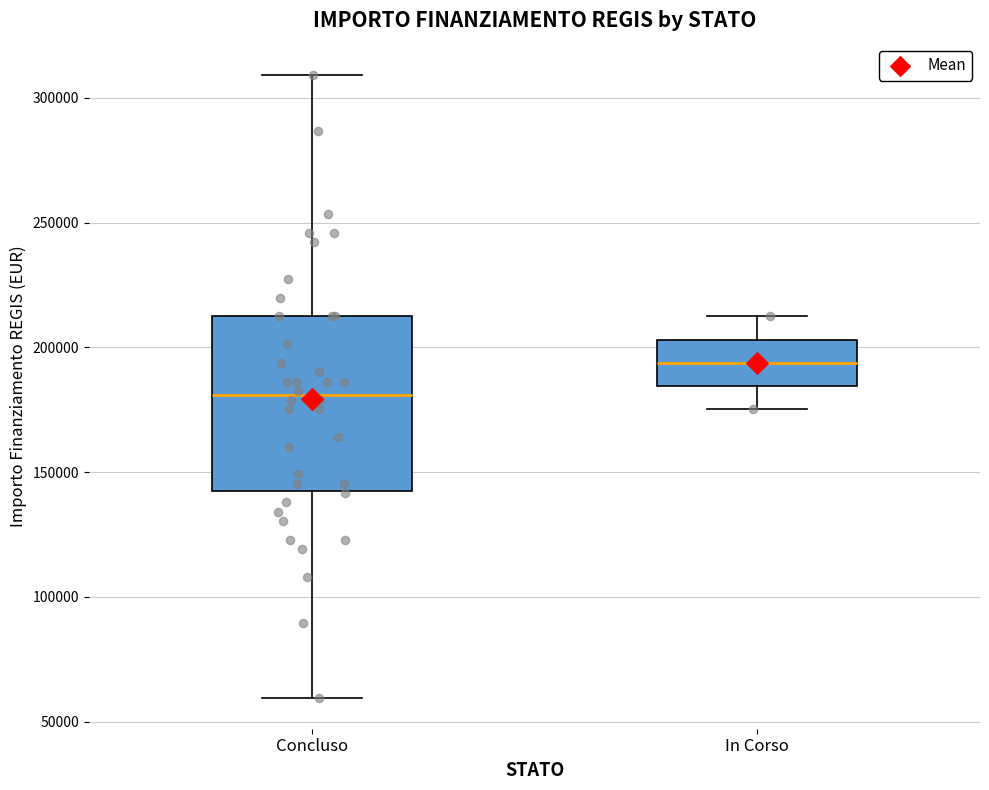

Reading left to right, read every box against the y-axis: the position of its median line, the range the box covers, and the ends of its whiskers. The values are not printed on the chart, so give them approximately, as read against the axis.

Concluso: median 180000, box 145000 to 210000, whiskers 60000 to 310000
In Corso: median 195000, box 185000 to 205000, whiskers 175000 to 210000